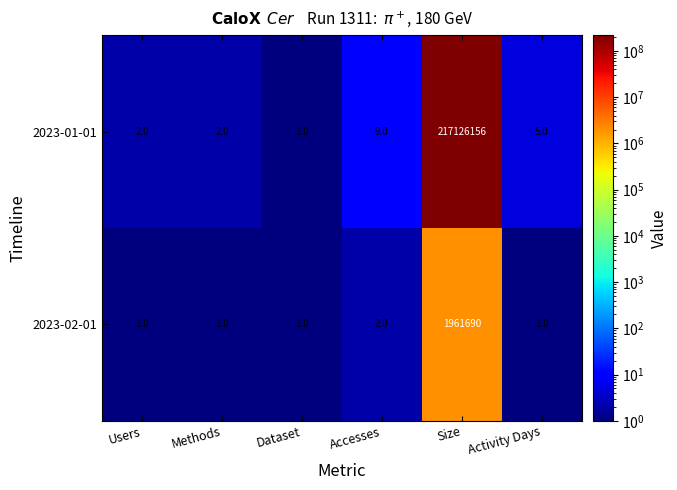

Is it true that 2023-02-01 equals 1 at Activity Days?

True